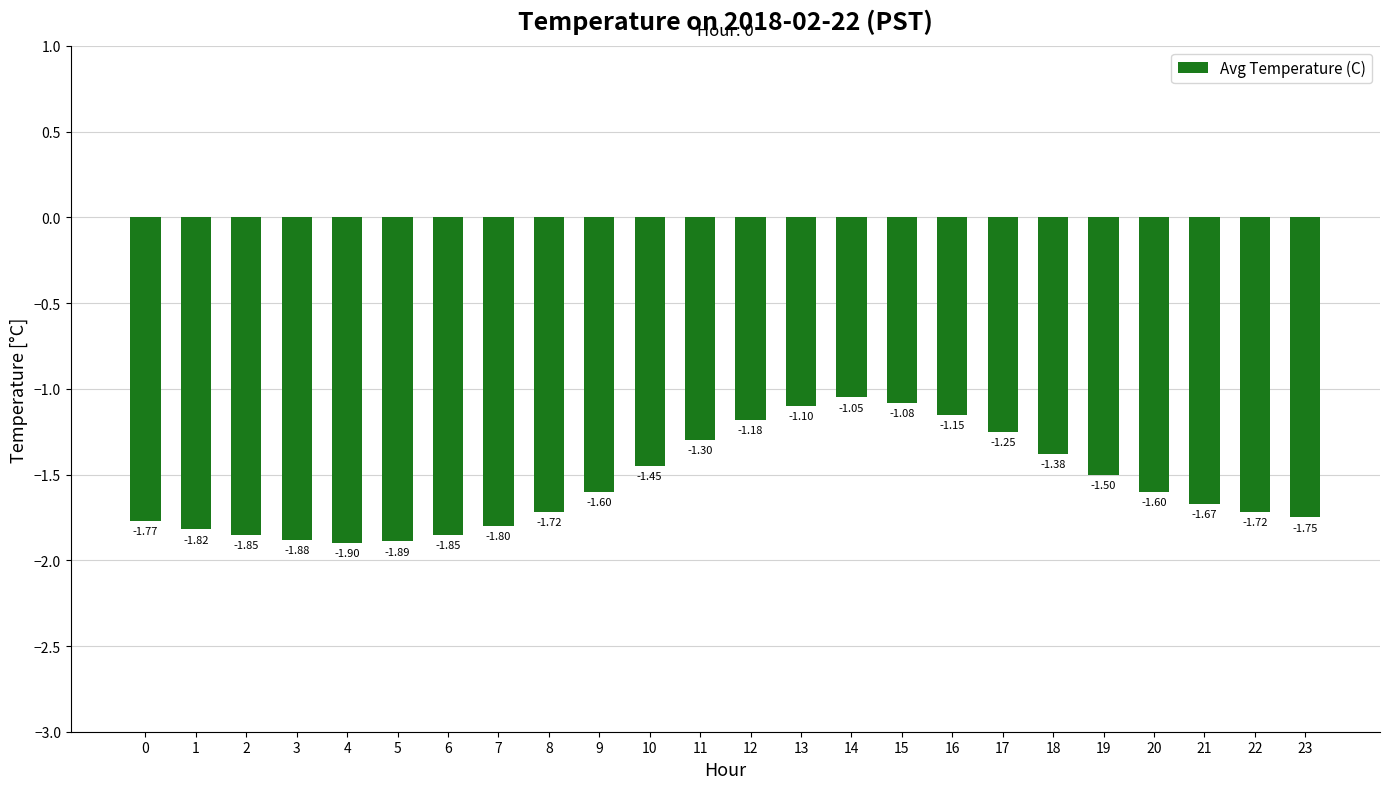

How many bars are there in total?

24